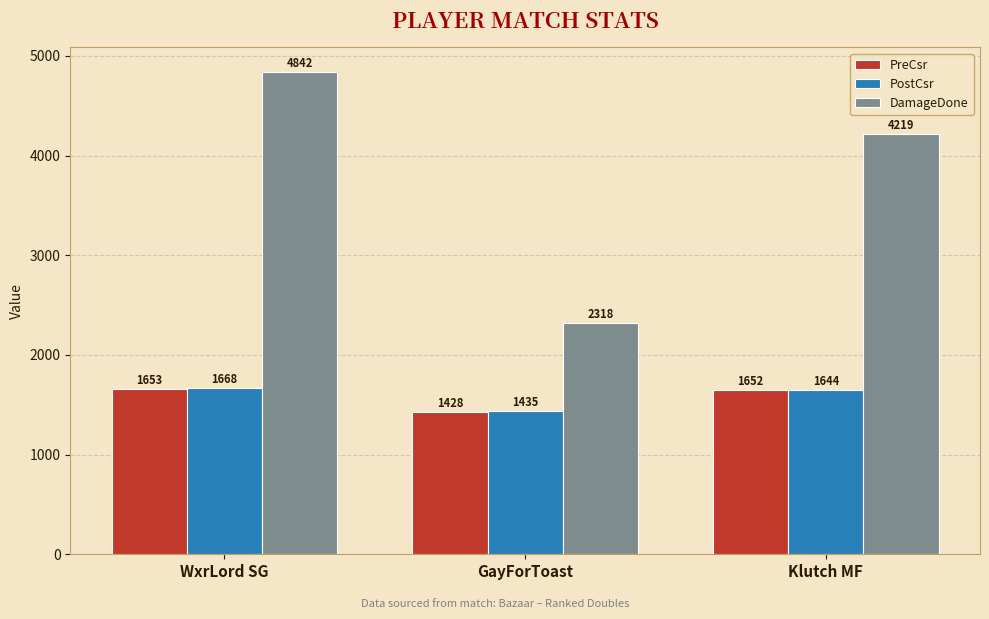

Reading left to right, what are all the values shown in this chart?

PreCsr: WxrLord SG=1653	GayForToast=1428	Klutch MF=1652
PostCsr: WxrLord SG=1668	GayForToast=1435	Klutch MF=1644
DamageDone: WxrLord SG=4842	GayForToast=2318	Klutch MF=4219